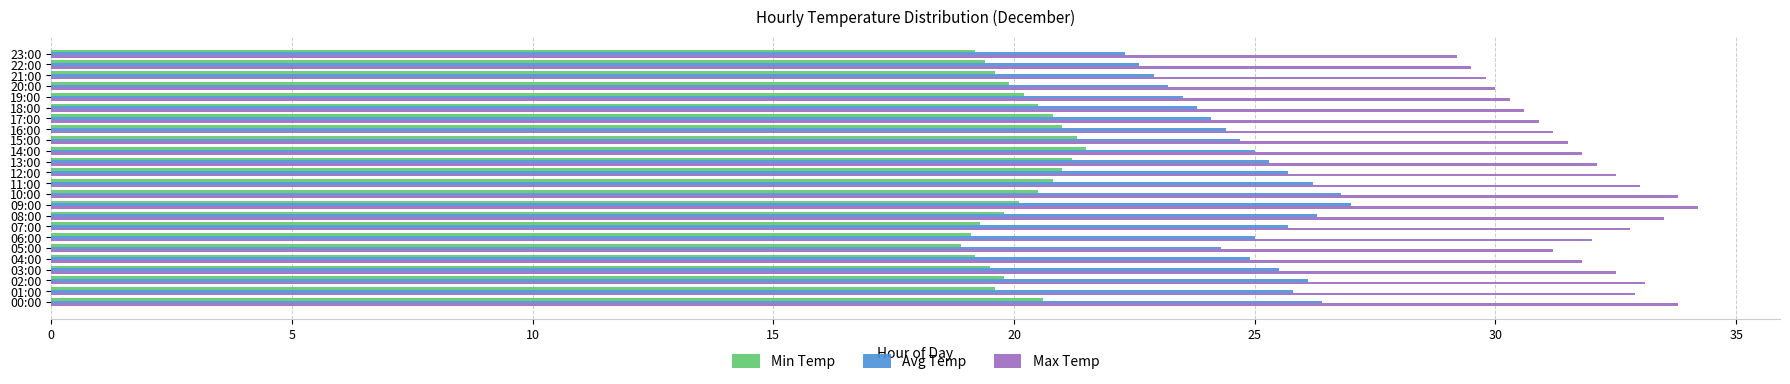

Is the value of Min Temp at 05:00 greater than the value of Max Temp at 06:00?

No